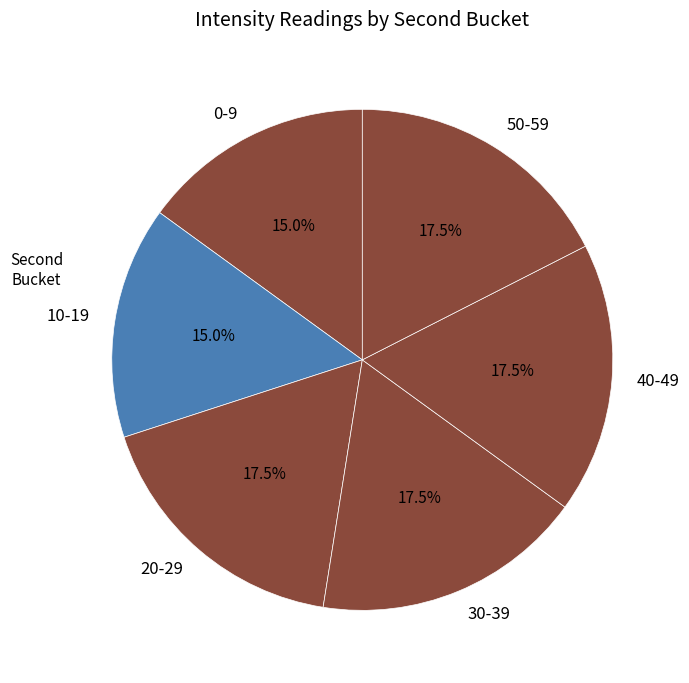

Is the sum of 30-39 and 20-29 greater than half?

No